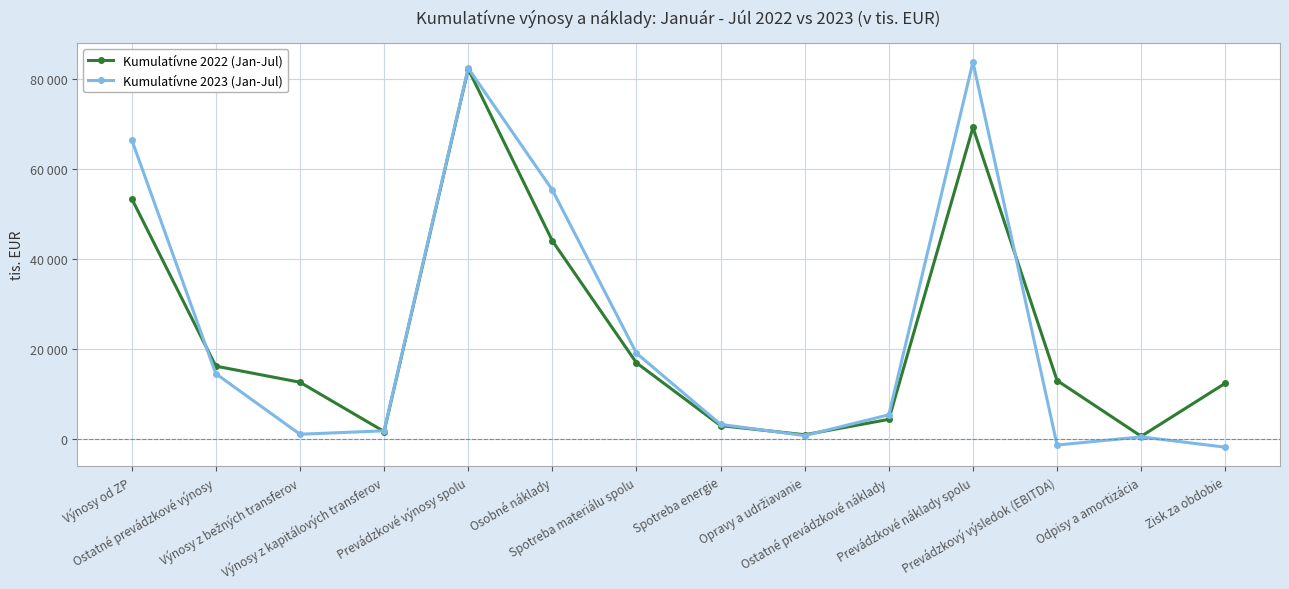

What are all the series names shown in the legend?

Kumulatívne 2022 (Jan-Jul), Kumulatívne 2023 (Jan-Jul)